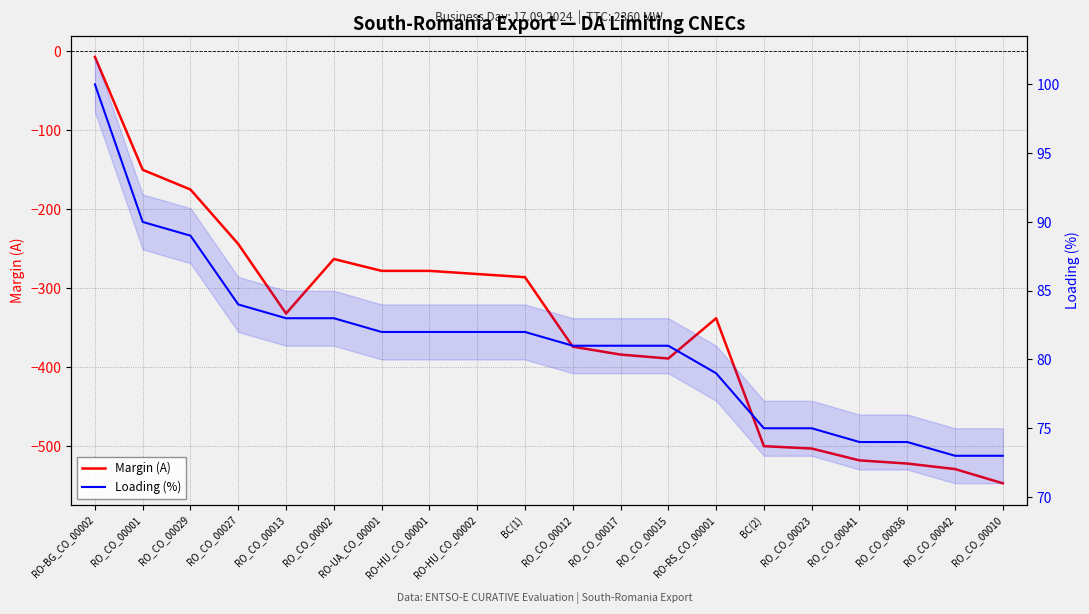

Rank the series by their average value, from highest to lowest.

Loading (%), Margin (A)